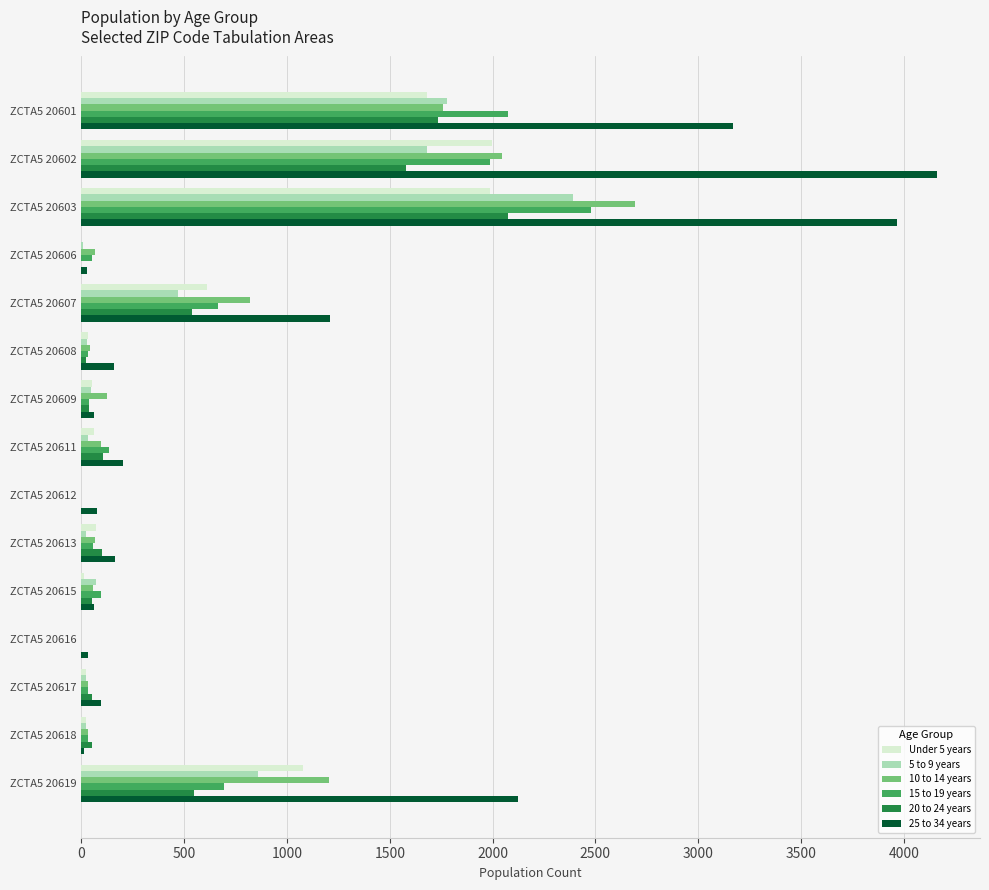

What are all the series names shown in the legend?

Under 5 years, 5 to 9 years, 10 to 14 years, 15 to 19 years, 20 to 24 years, 25 to 34 years